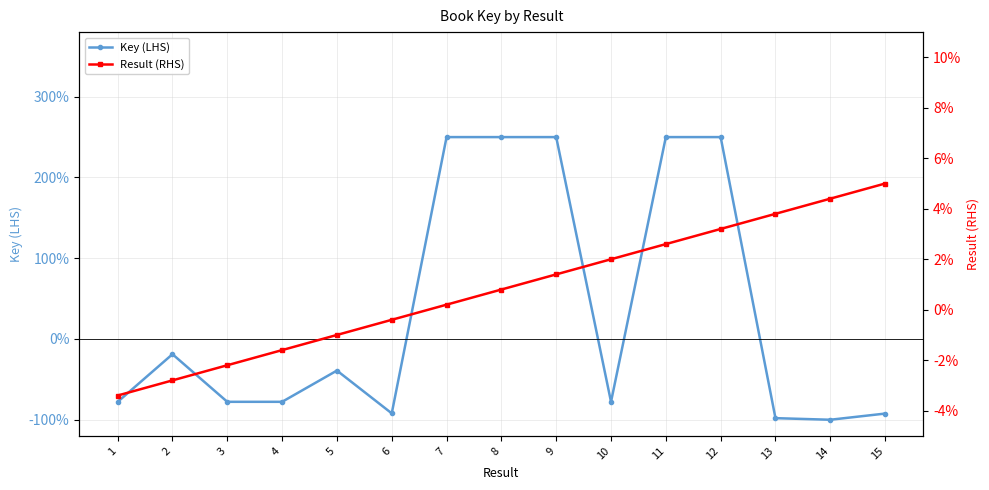

Which series has the largest total across all categories?

Key (LHS)